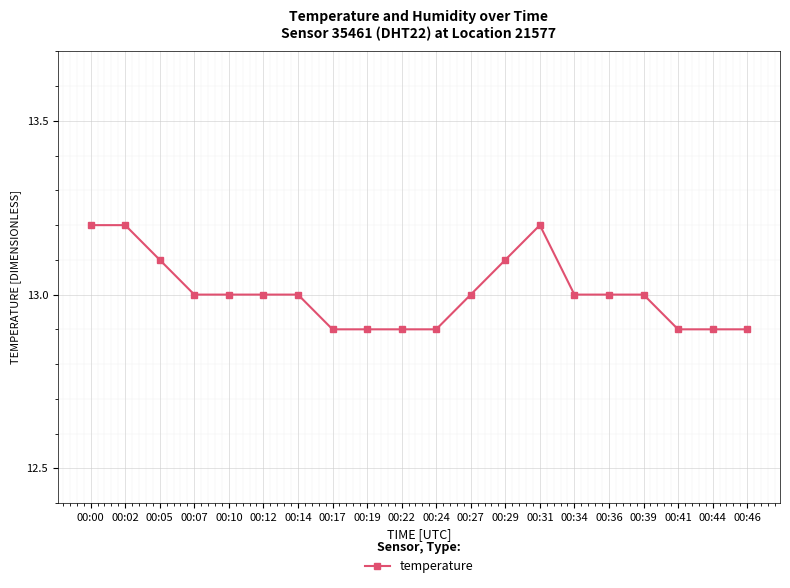

What is the value of the 11th point from the left?

12.9